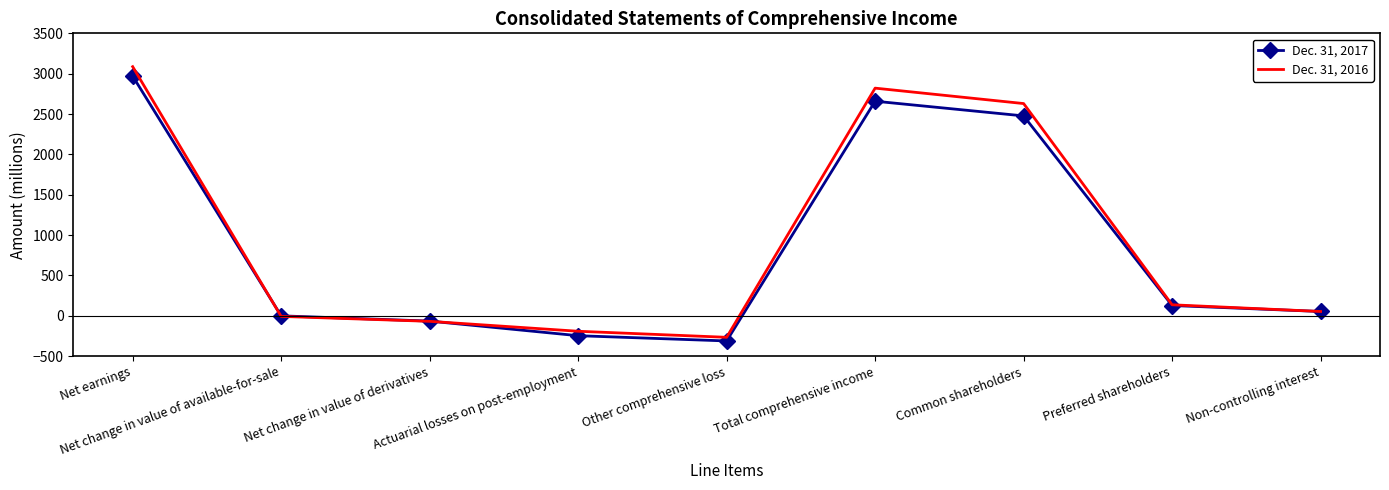

Between which two adjacent categories do Dec. 31, 2016 and Dec. 31, 2017 first intersect?

Net earnings and Net change in value of available-for-sale